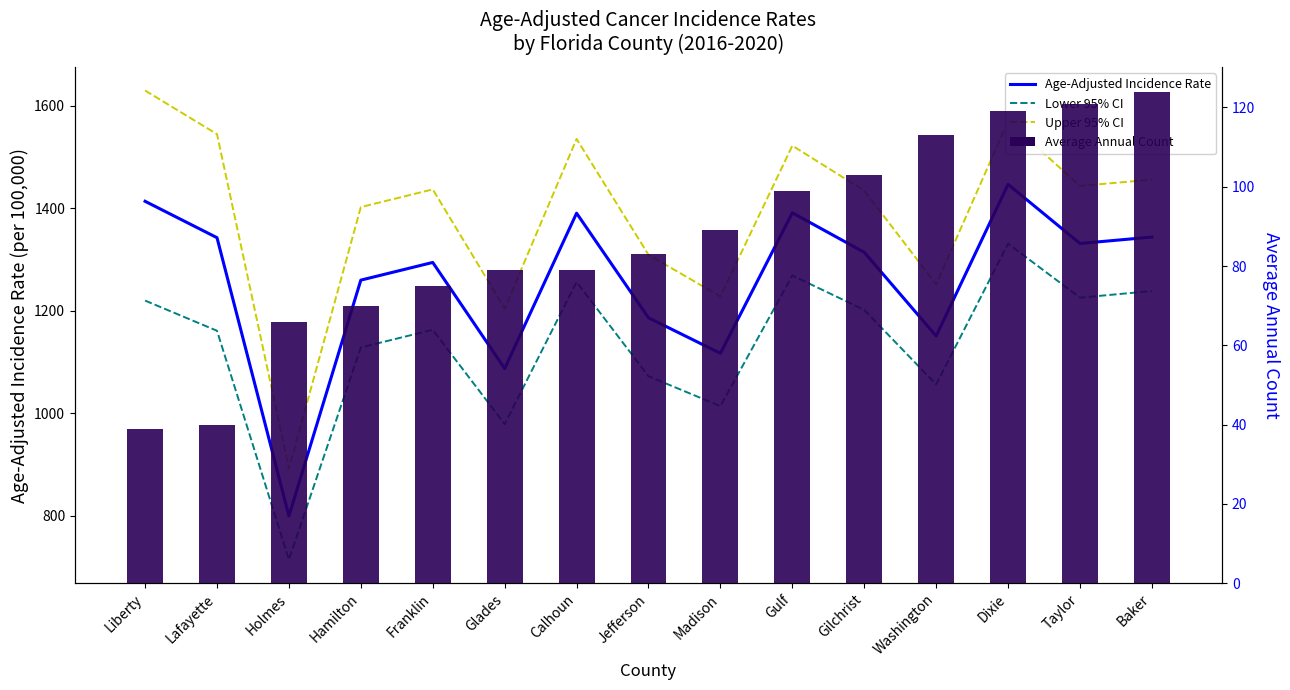

Between Taylor and Hamilton, which is larger?

Taylor